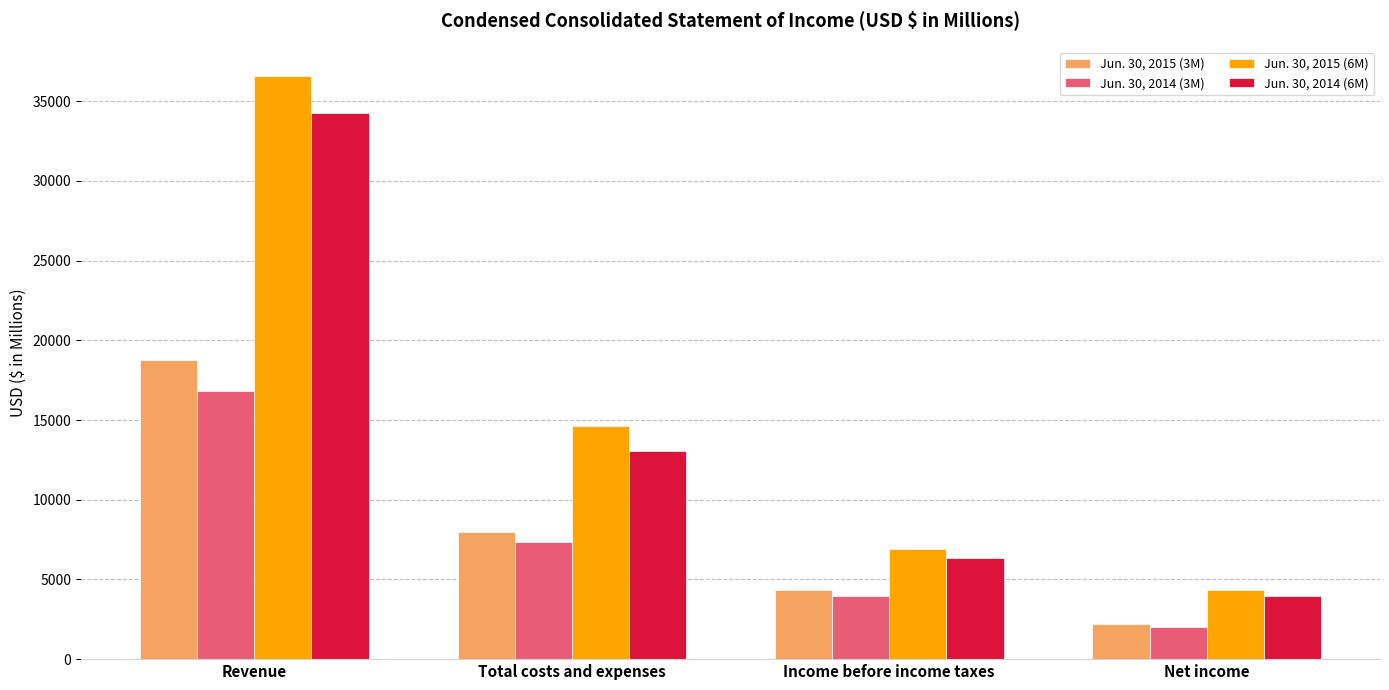

What is the value of the Jun. 30, 2014 (3M) bar at the 4th from the left?

2025